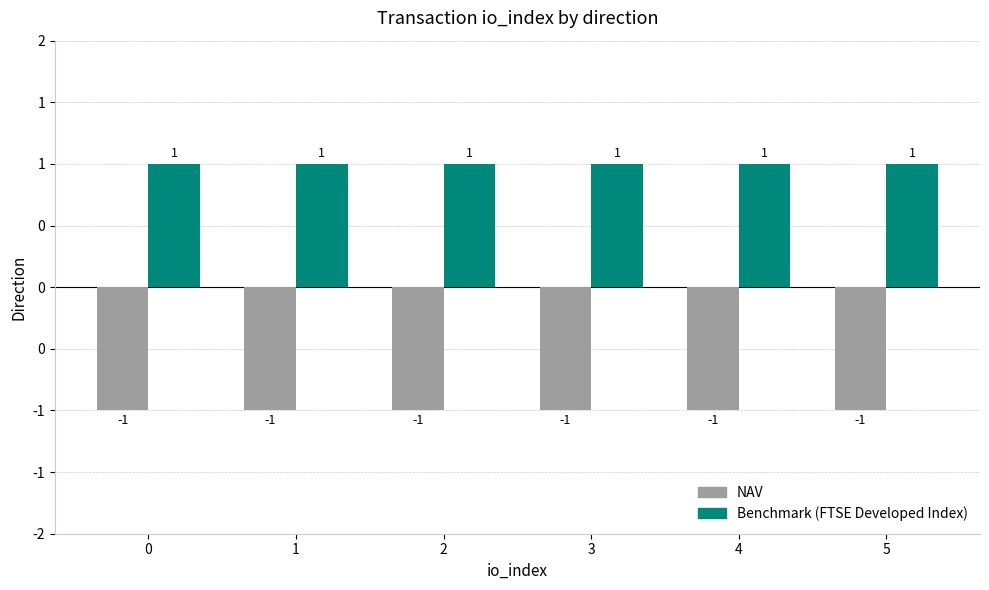

Are the bars grouped side by side (vs. stacked)?

Yes